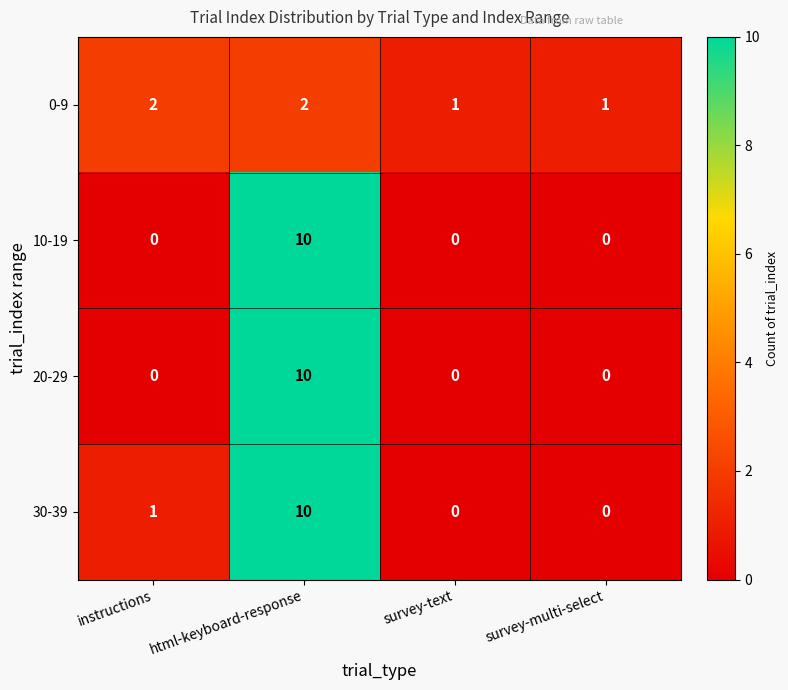

What is the sum of all 10-19 values?

10